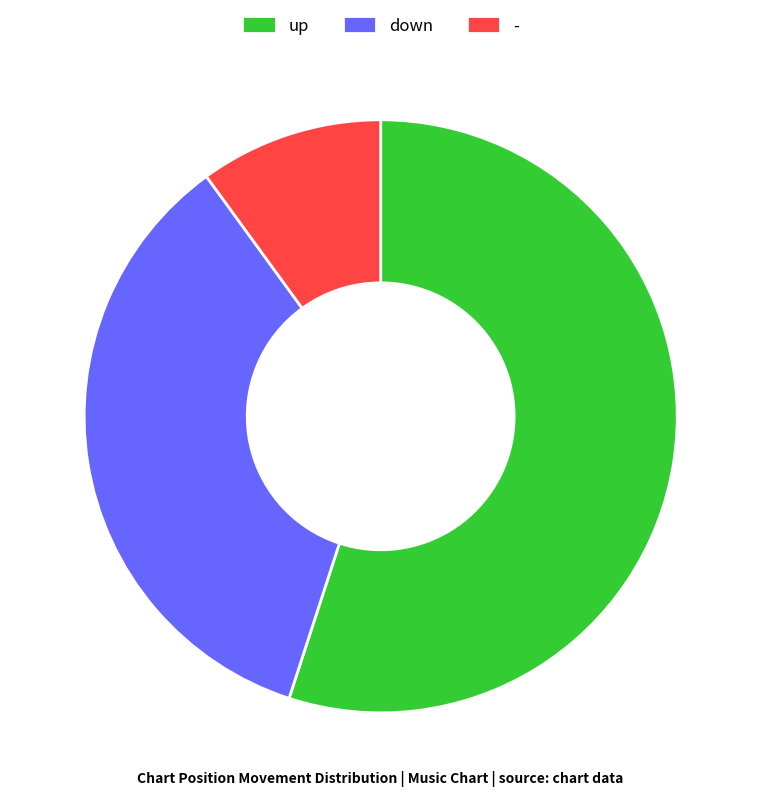

Is it true that down is 35% of the pie?

True